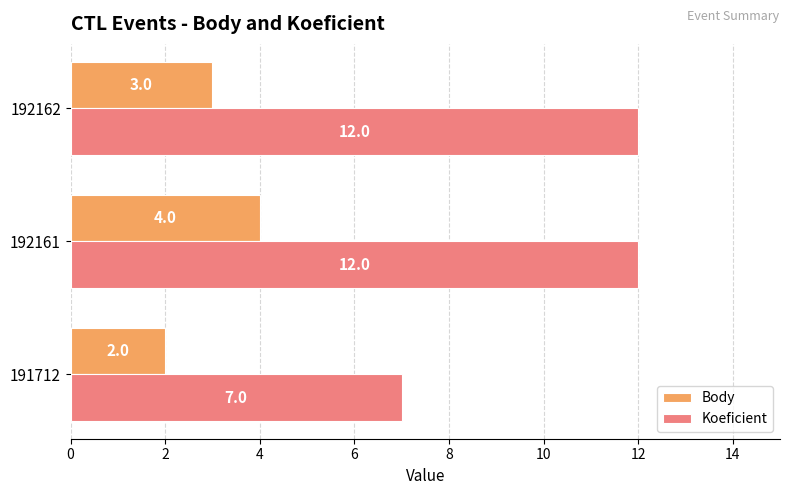

At which category is the sum across all series the highest?

192161